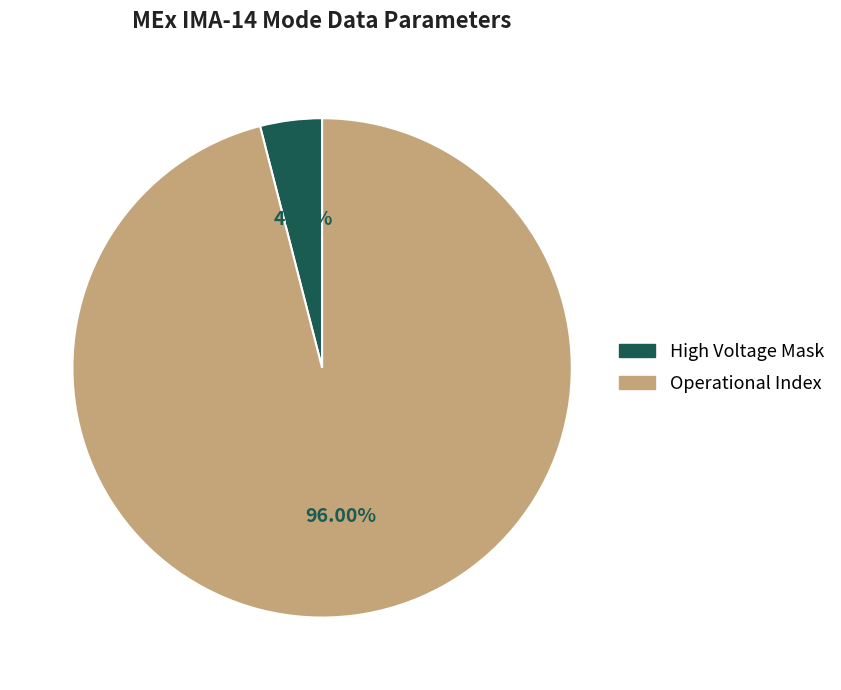

Does any single category account for the majority?

Yes